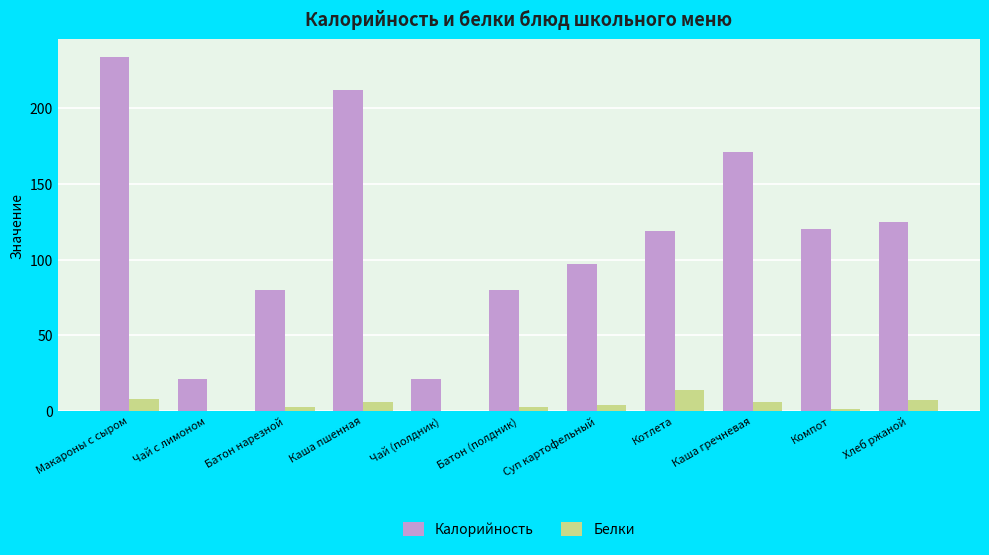

What is the total value across all series at Чай с лимоном?

21.1